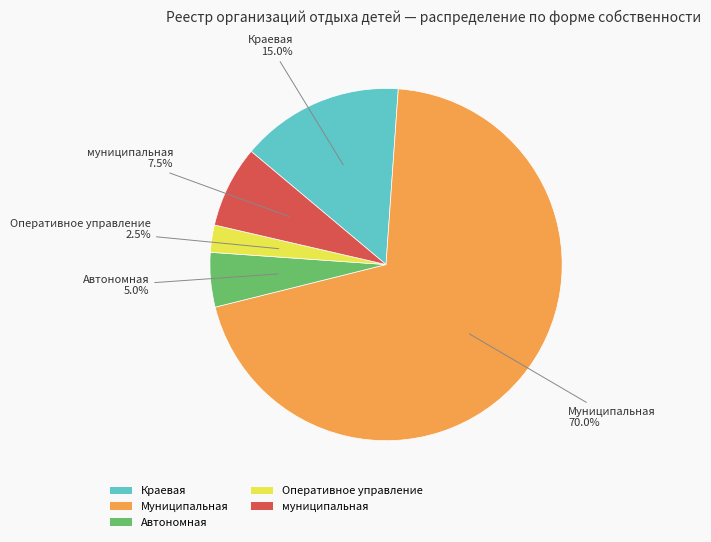

To the nearest percent, what is the difference between the Муниципальная and муниципальная slice percentages?

62%